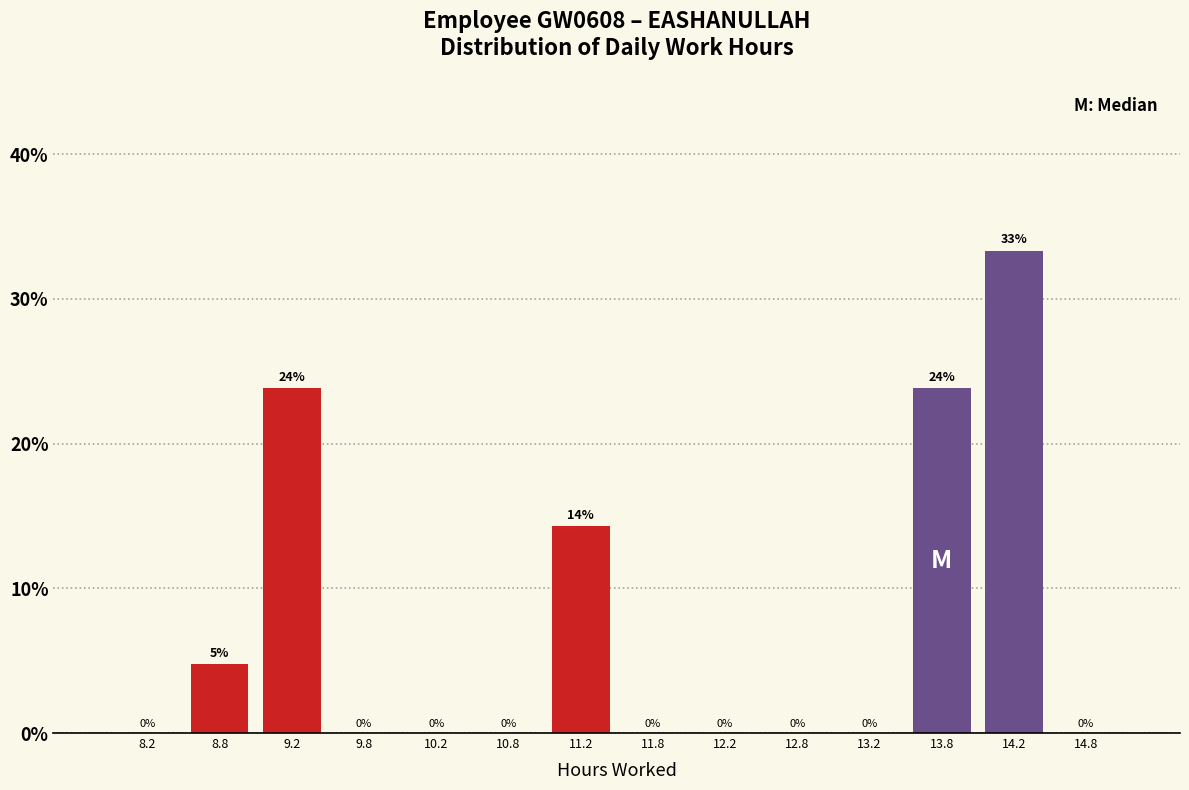

Which range on the x-axis has the tallest bar?

14.0 to 14.5